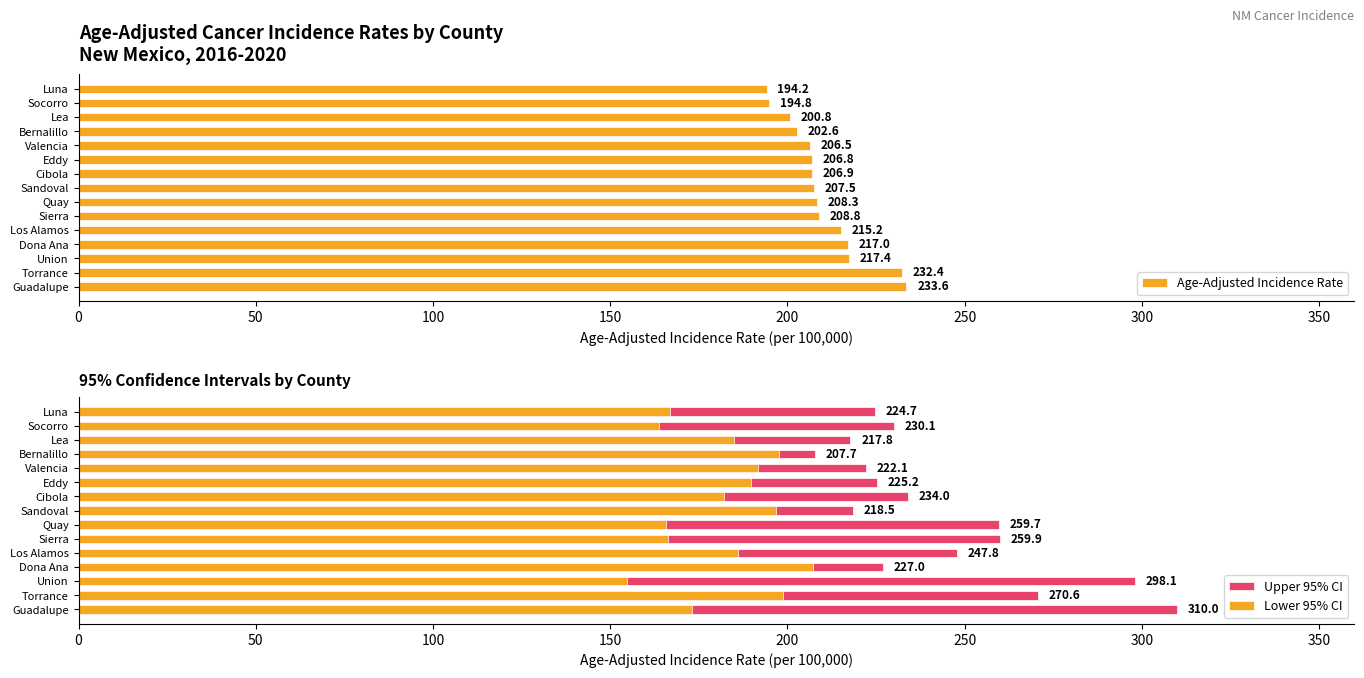

True or false: Age-Adjusted Incidence Rate has a value of 65.0 at Lea.

False